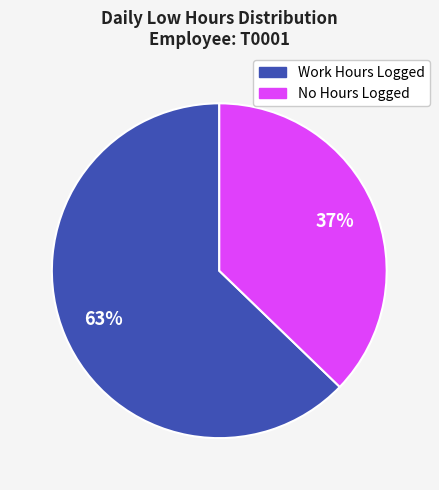

Is there any slice that represents more than half of the pie?

Yes